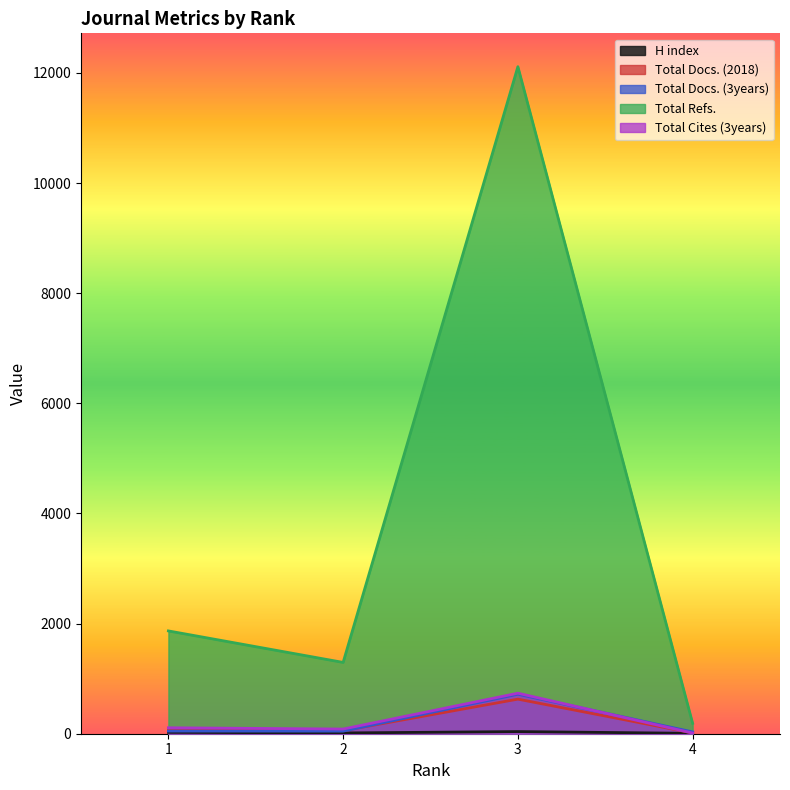

The Total Docs. (3years) series shows 47 at 4. True or false?

False